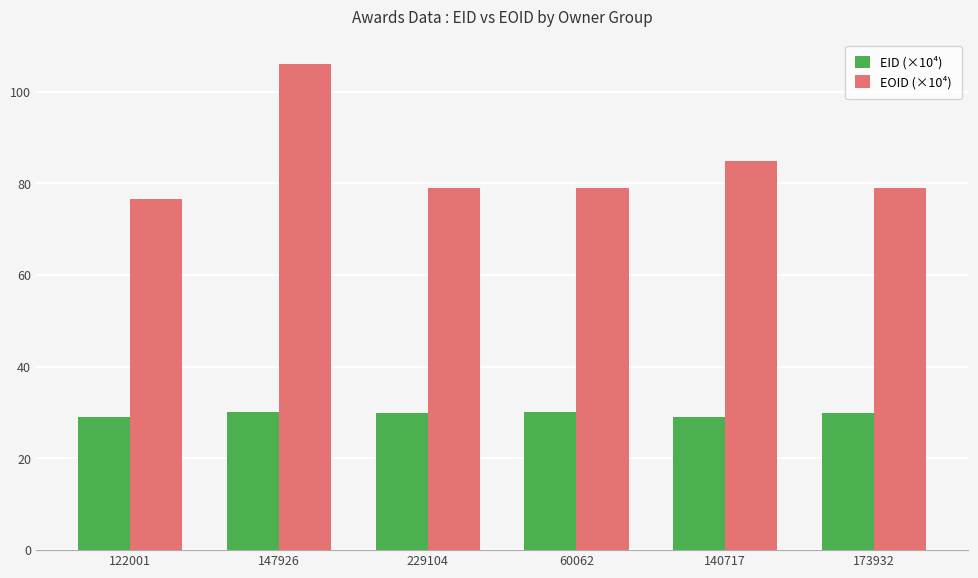

The EOID (×10⁴) series shows 106.1 at 147926. True or false?

True